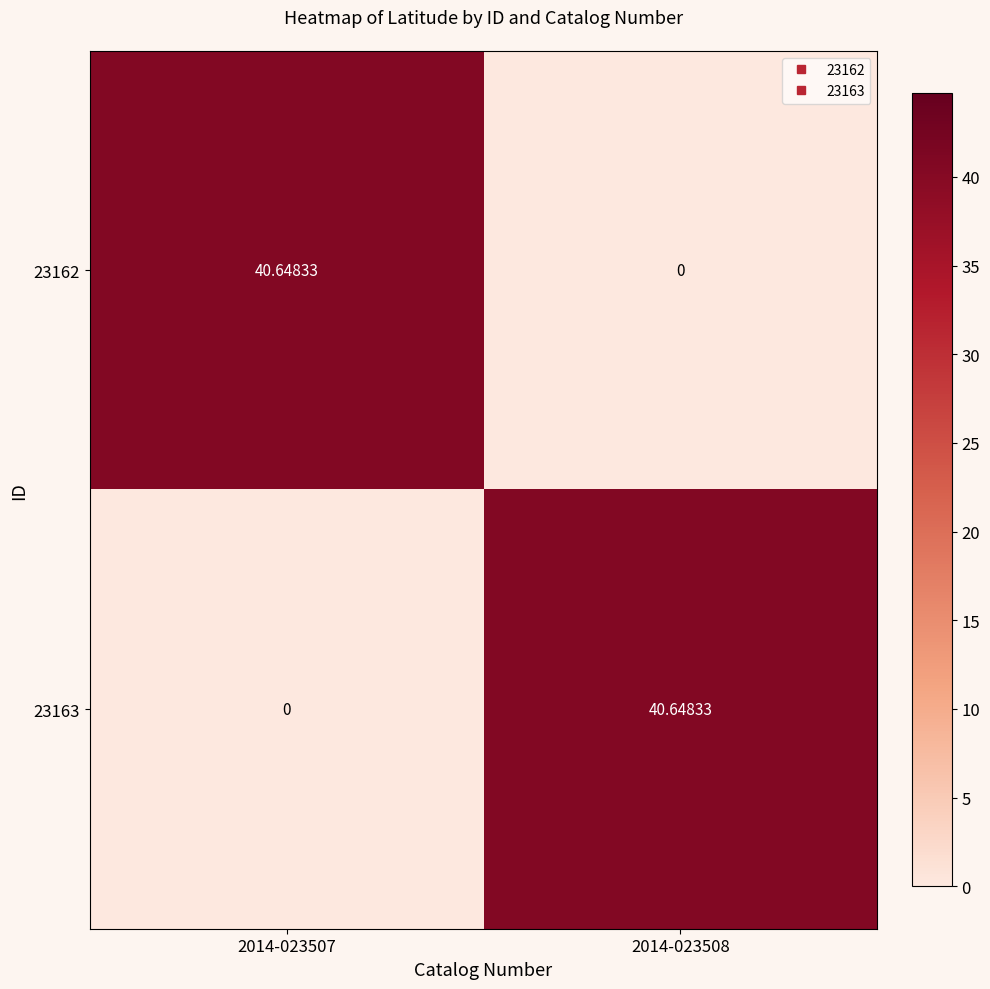

Which label corresponds to the smallest value in the chart?

2014-023508